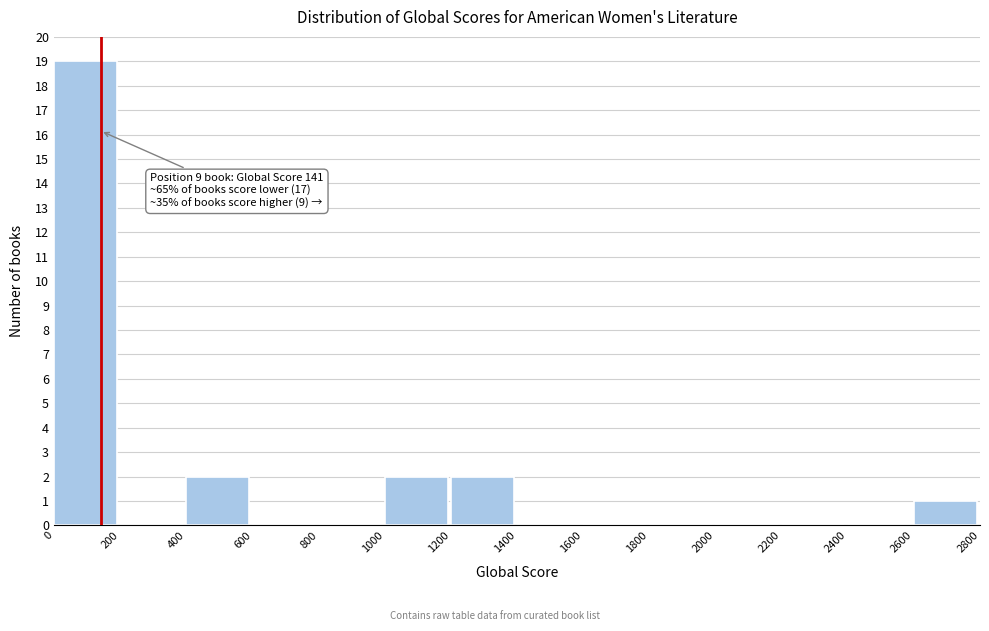

Over which range of the x-axis is the bar tallest?

0 to 200